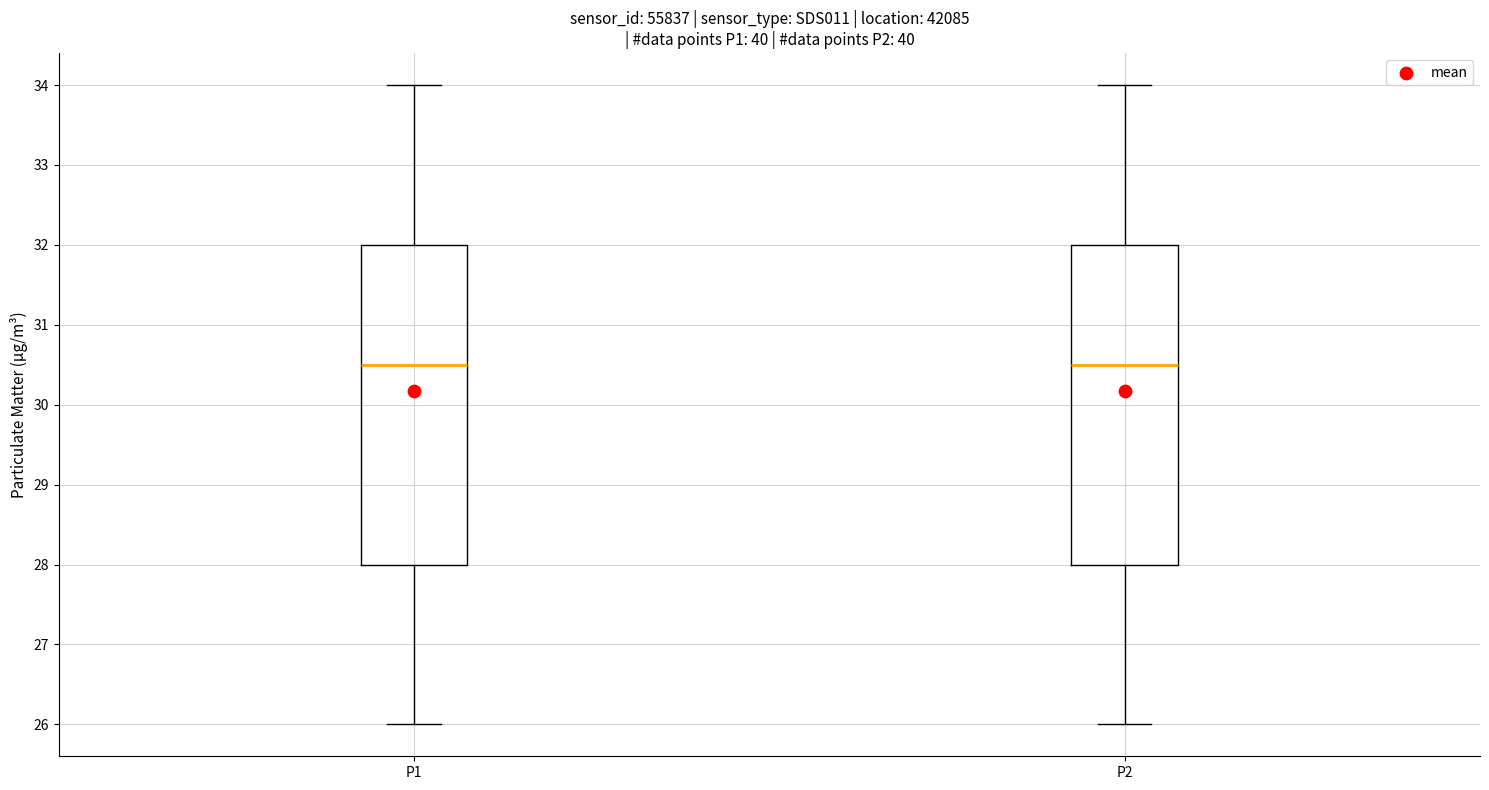

Reading left to right, transcribe this box plot: for each box, give where its median line is, the range the box spans, and where its two whiskers end, as read against the y-axis. The values are not printed on the chart, so give them approximately, as read against the axis.

P1: median 30.5, box 28.0 to 32.0, whiskers 26.0 to 34.0
P2: median 30.5, box 28.0 to 32.0, whiskers 26.0 to 34.0